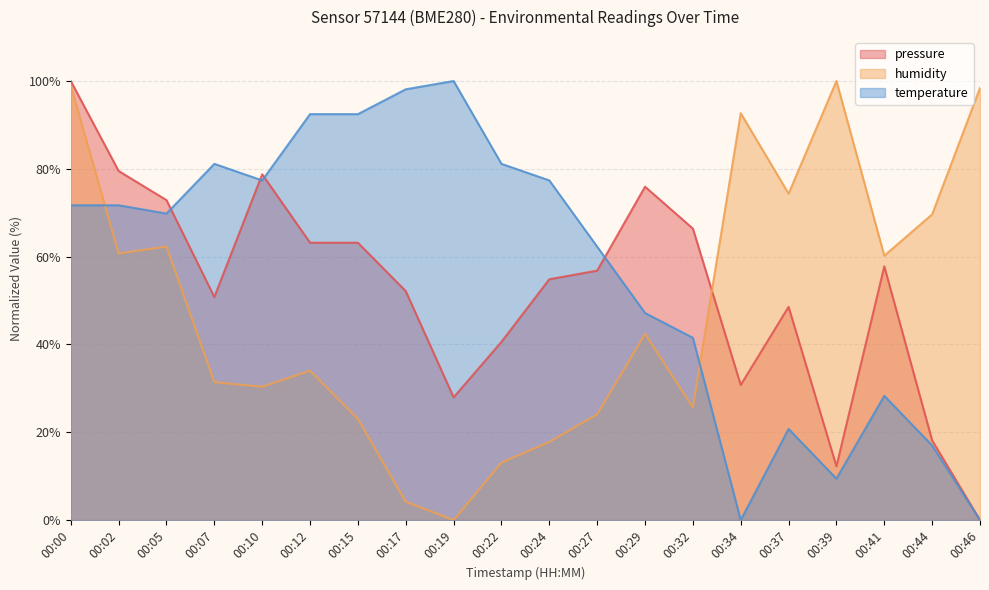

Is it true that humidity equals 30.4 at 00:10?

True